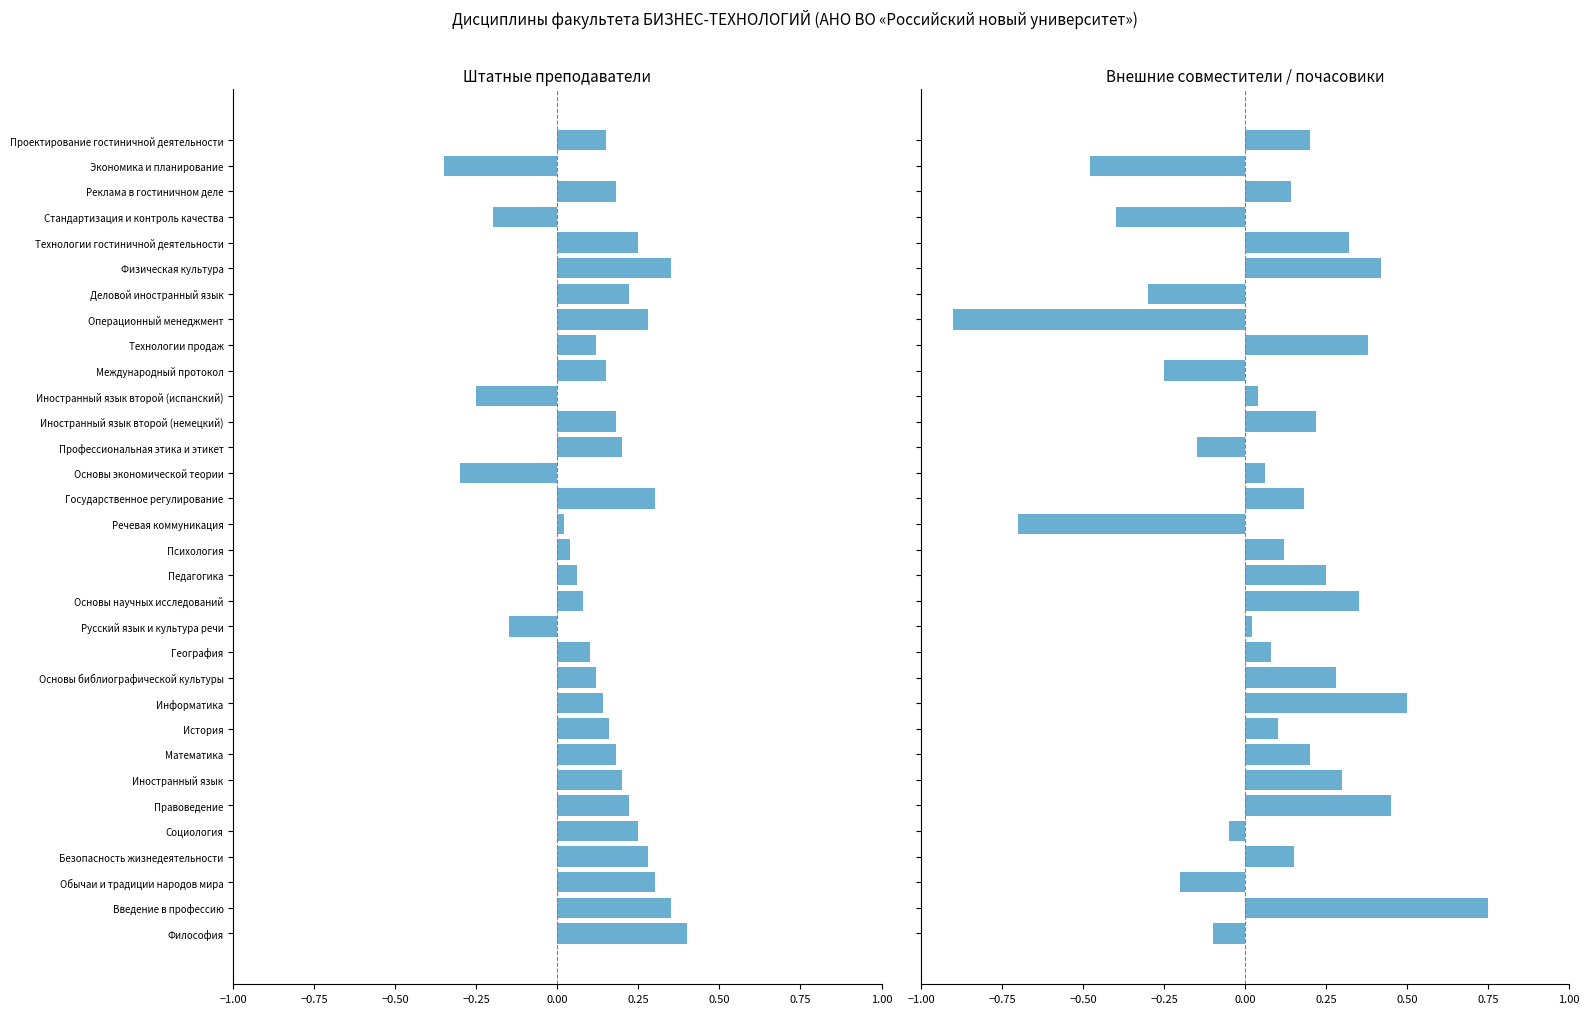

How many values in the внеш.сов/поч. series are below 0?

10